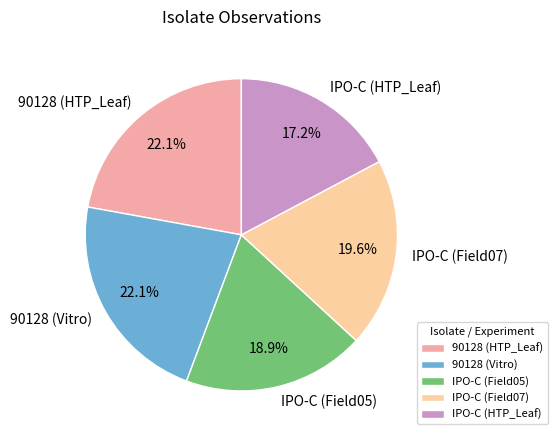

Is IPO-C (Field05) the majority of the pie?

No